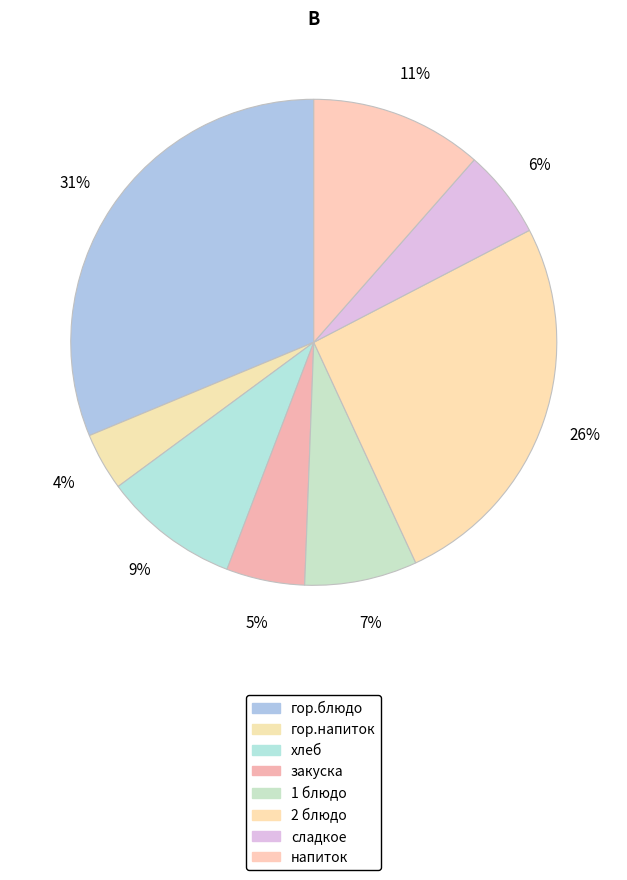

To the nearest percent, what is the average slice percentage?

13%